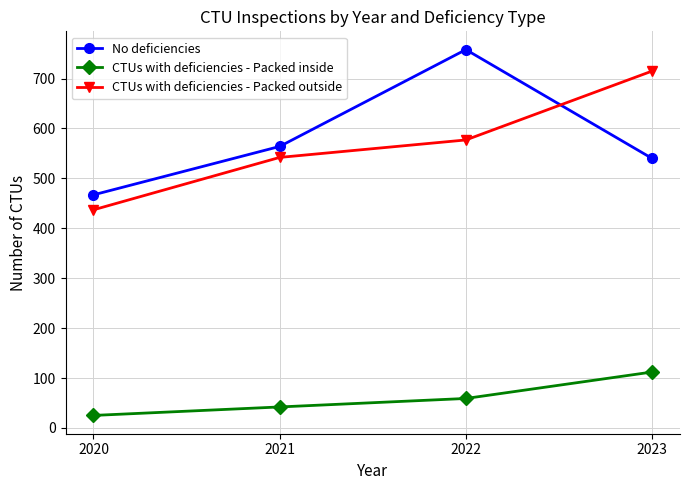

What is the value of the No deficiencies point at the 1st from the left?

467